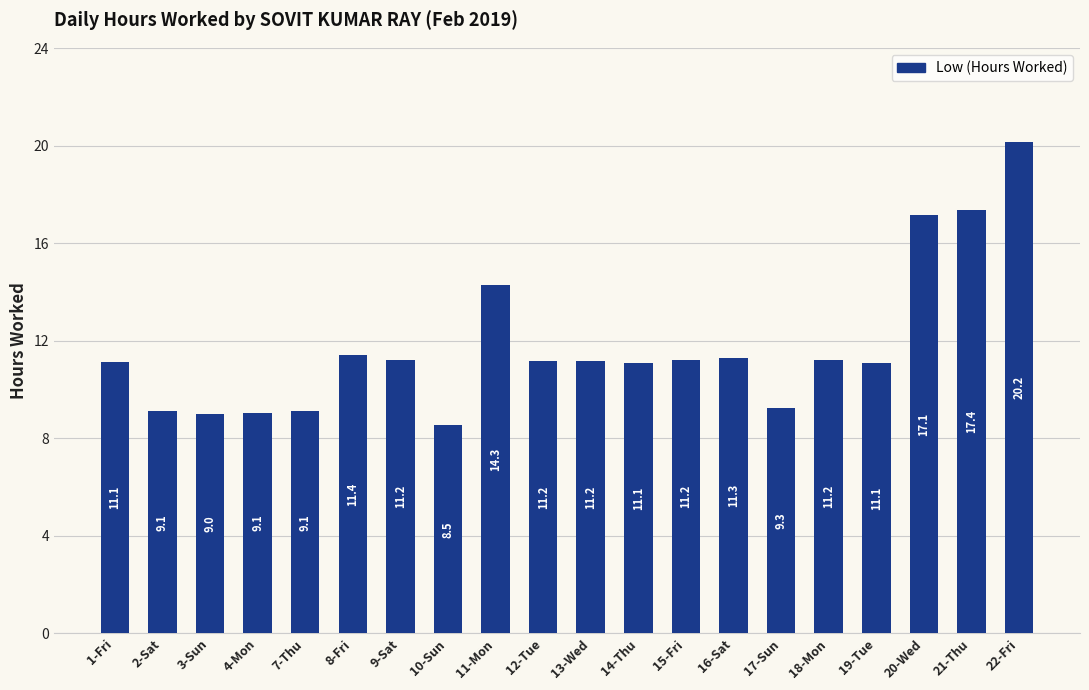

Which has a higher value, 17-Sun or 11-Mon?

11-Mon